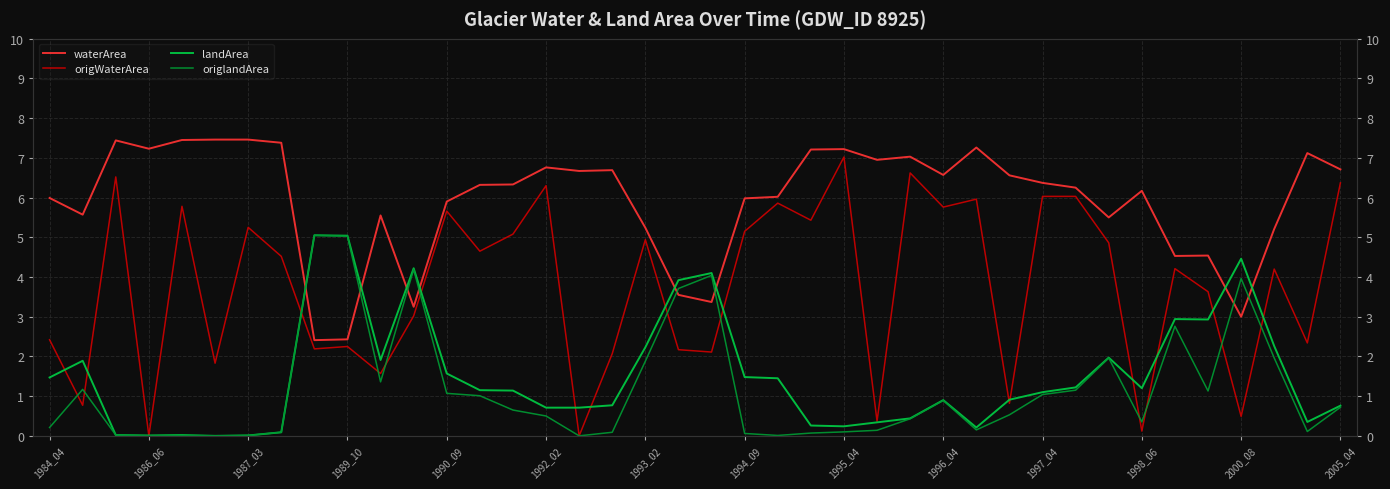

True or false: origlandArea has more than 1 points higher than both neighbors.

True